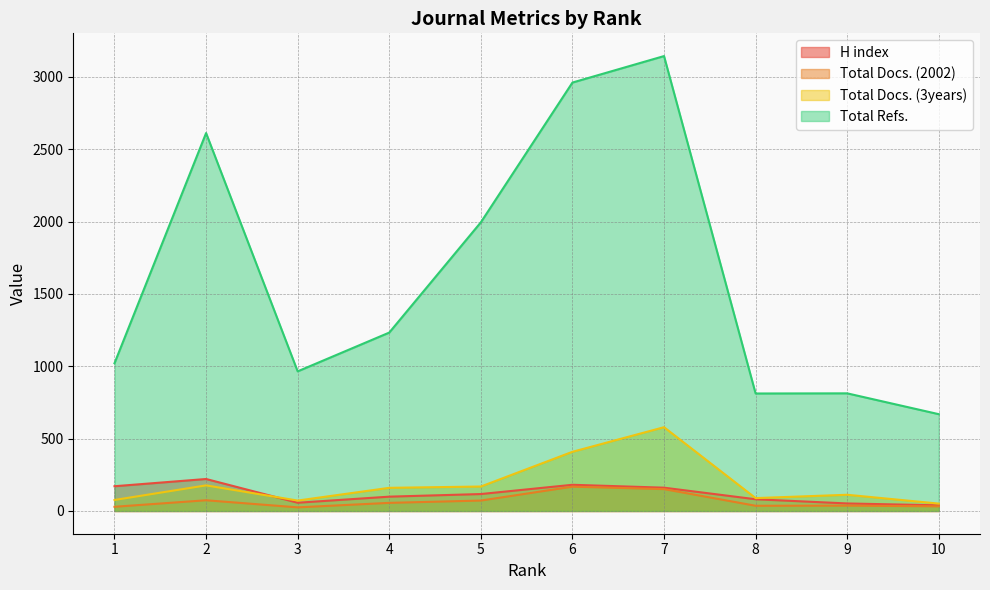

After their last crossing, which series has the higher values: Total Docs. (3years) or H index?

Total Docs. (3years)